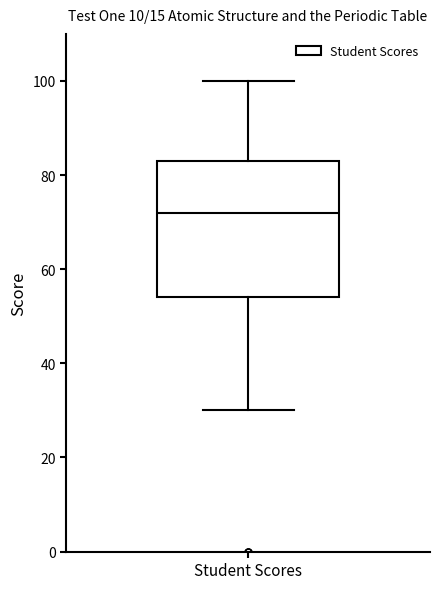

Read this box plot against the y-axis: the position of the median line, the range covered by the box, and the ends of both whiskers. The values are not printed on the chart, so give them approximately, as read against the axis.

median 72, box 54 to 84, whiskers 30 to 100